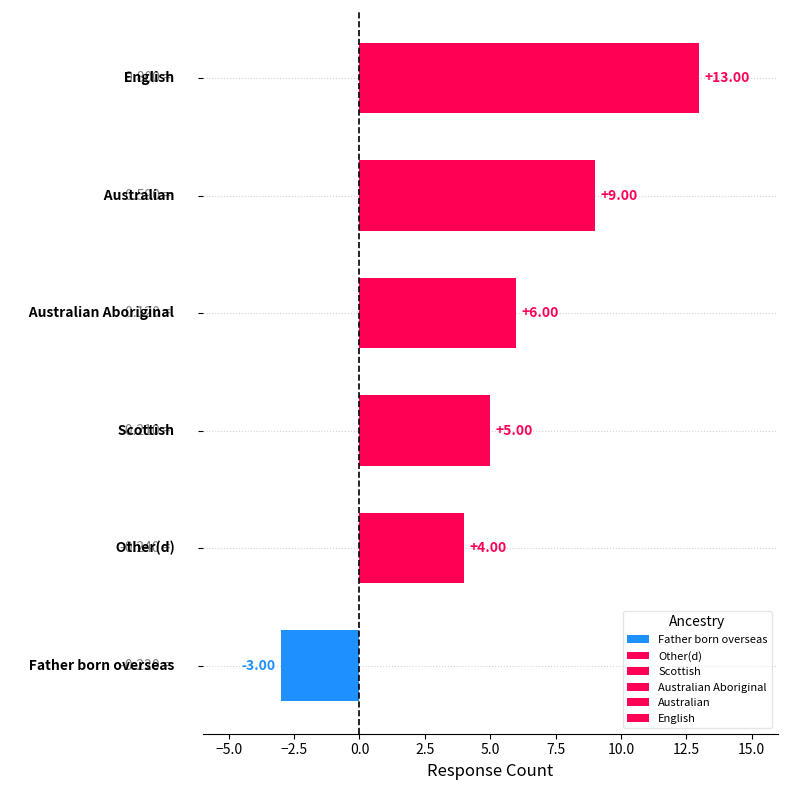

What is the sum of all values?

34